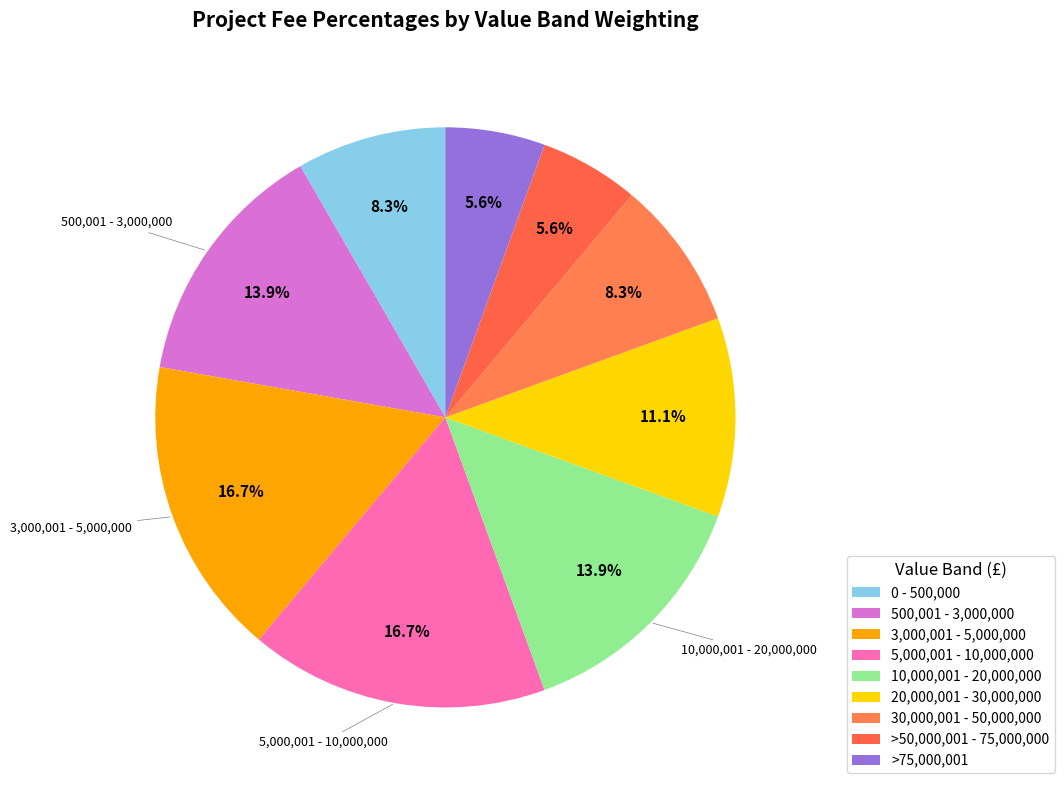

Which has a higher value, 30,000,001 - 50,000,000 or 3,000,001 - 5,000,000?

3,000,001 - 5,000,000